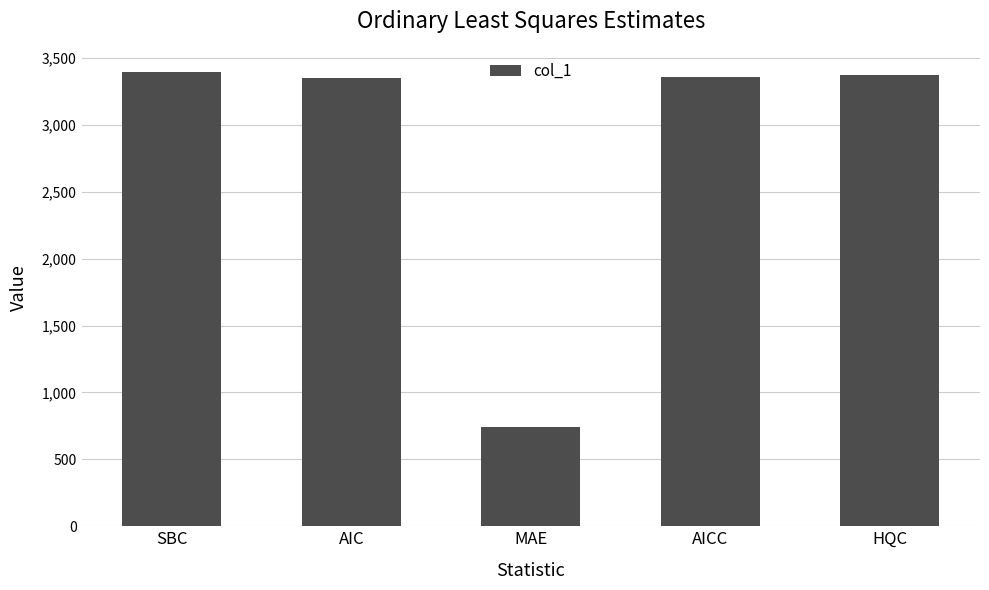

How many data points are less than 3353?

2